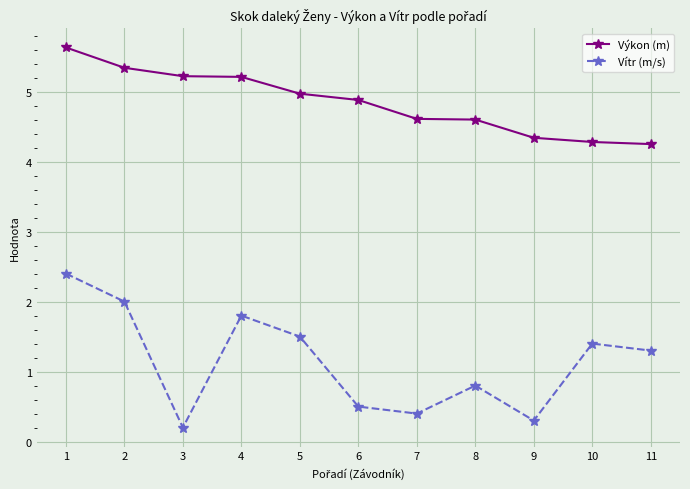

At which category is the sum across all series the highest?

1